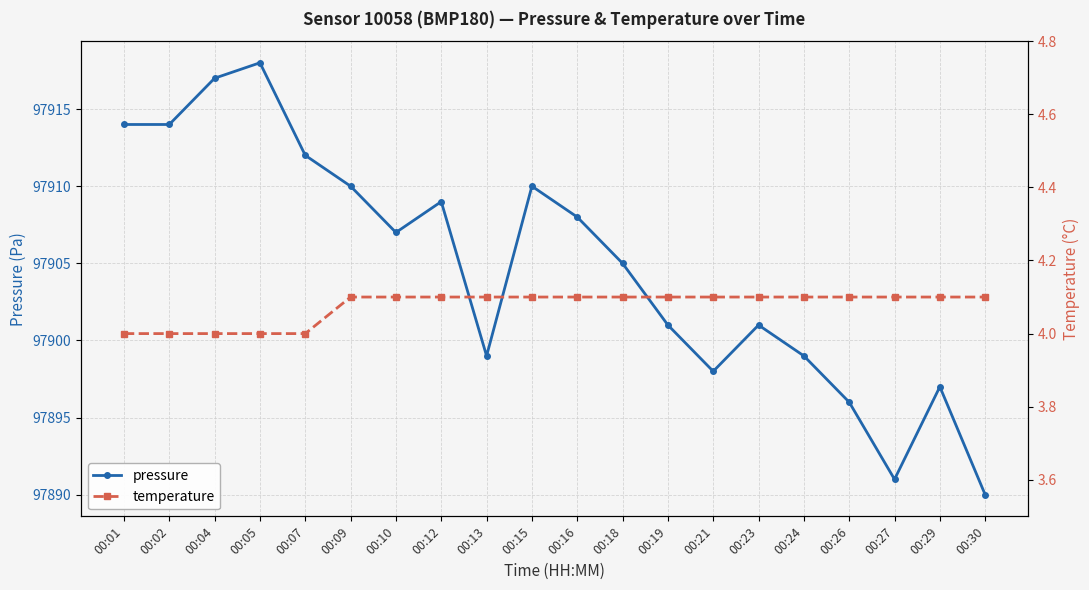

How many series are shown in this chart?

2